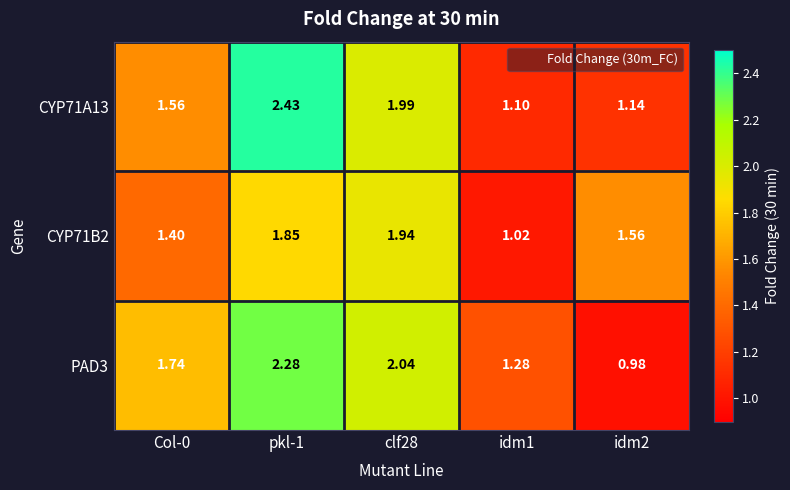

At how many categories does at least one series exceed 0?

5